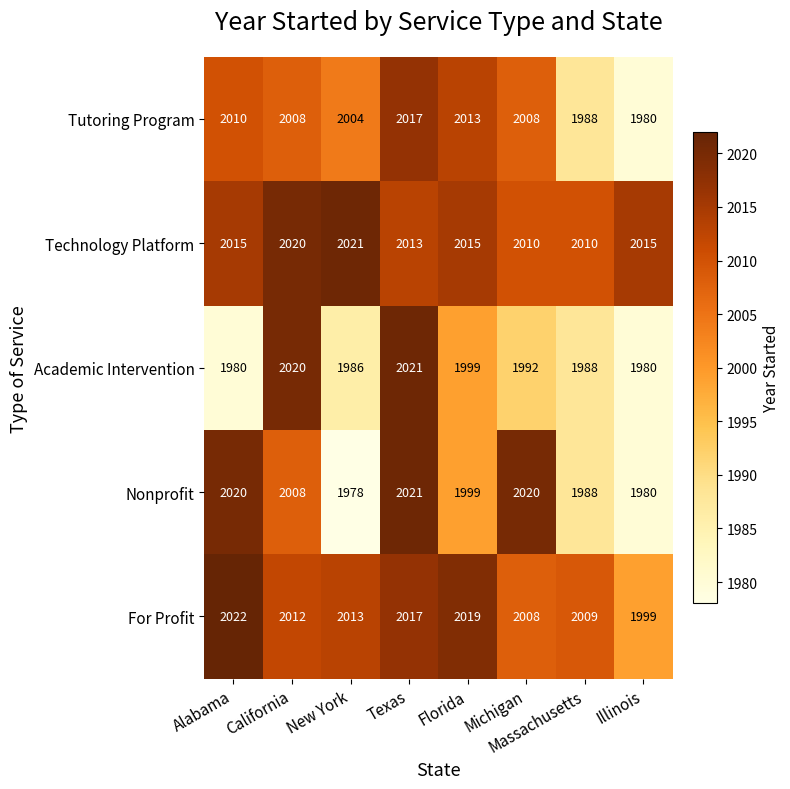

Where does the Tutoring Program series first go above 2008?

Alabama